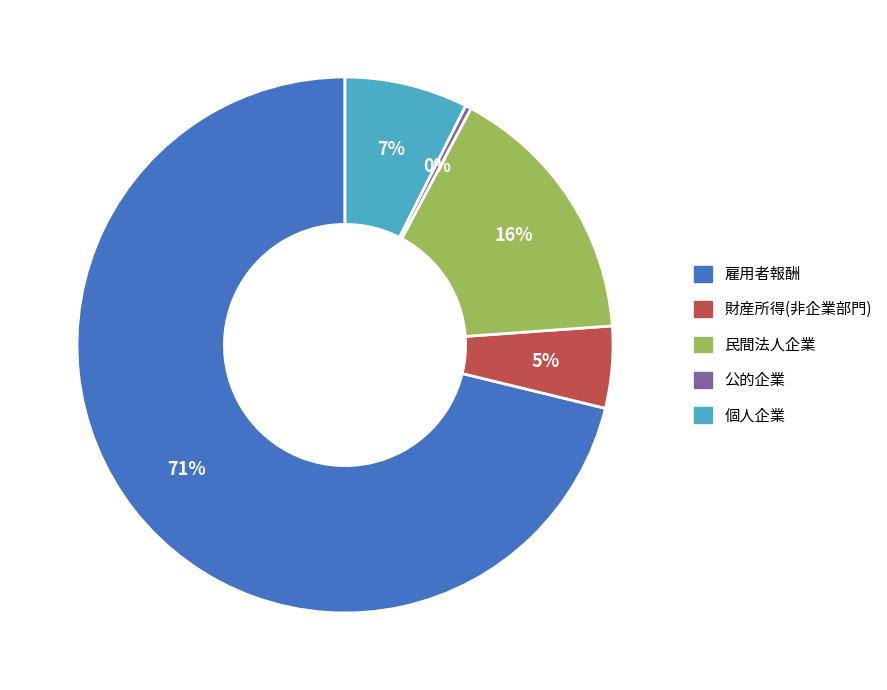

Which slice represents more than half of the pie?

雇用者報酬